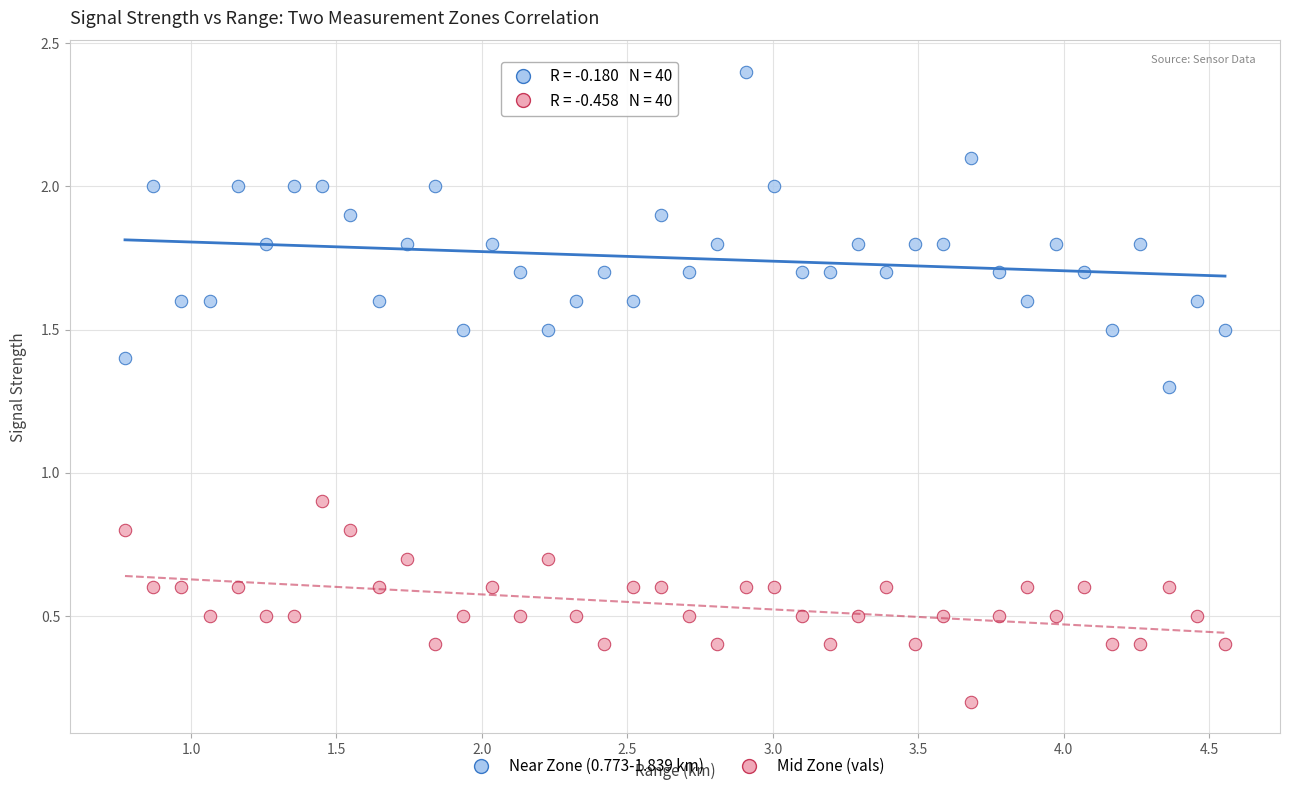

Across all data points, what is the range of X values (max minus min)?

3.8